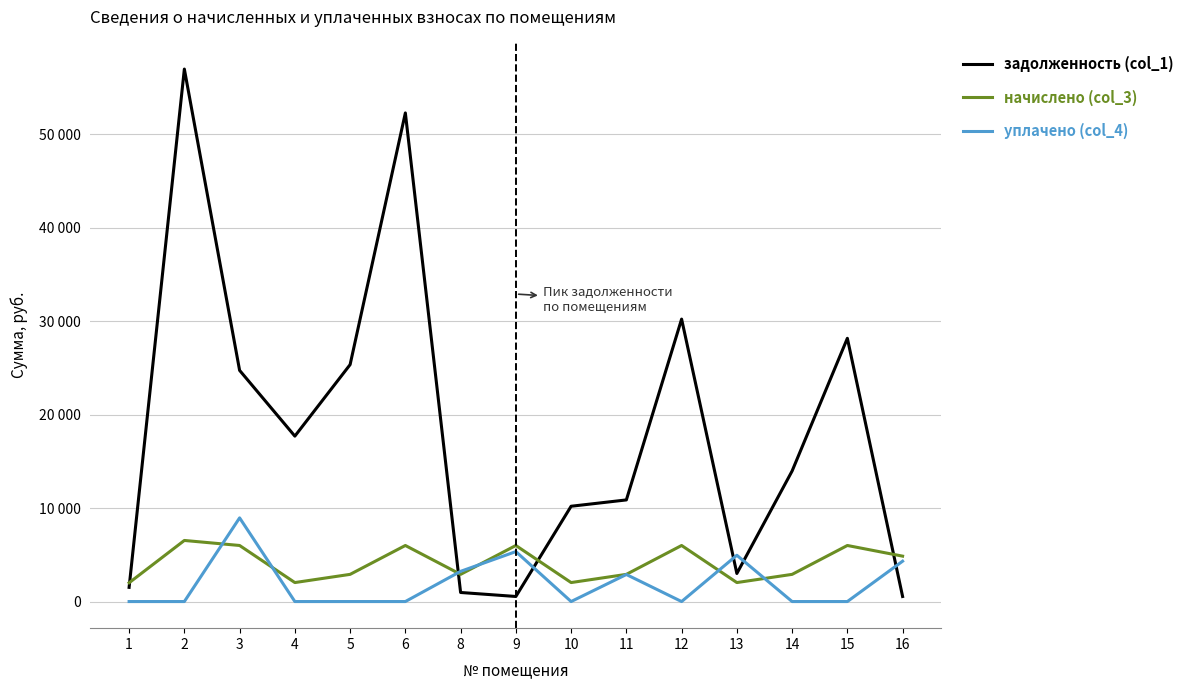

What is the average value of the начислено (col_3) series?

4073.2